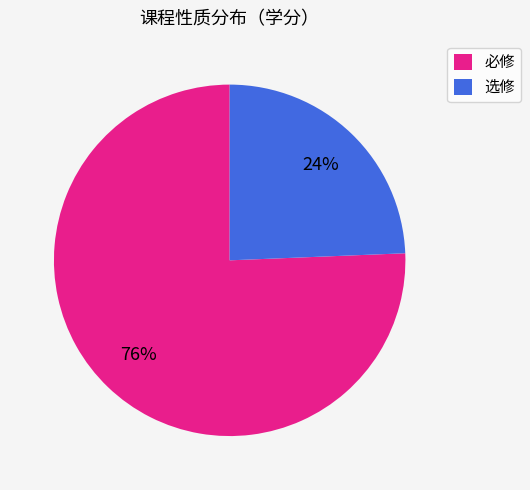

How many slices are in this pie chart?

2